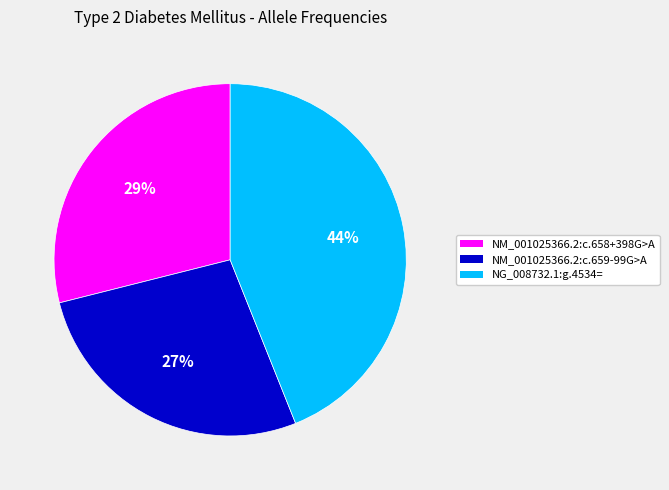

Combined, do NG_008732.1:g.4534= and NM_001025366.2:c.659-99G>A account for over 50%?

Yes